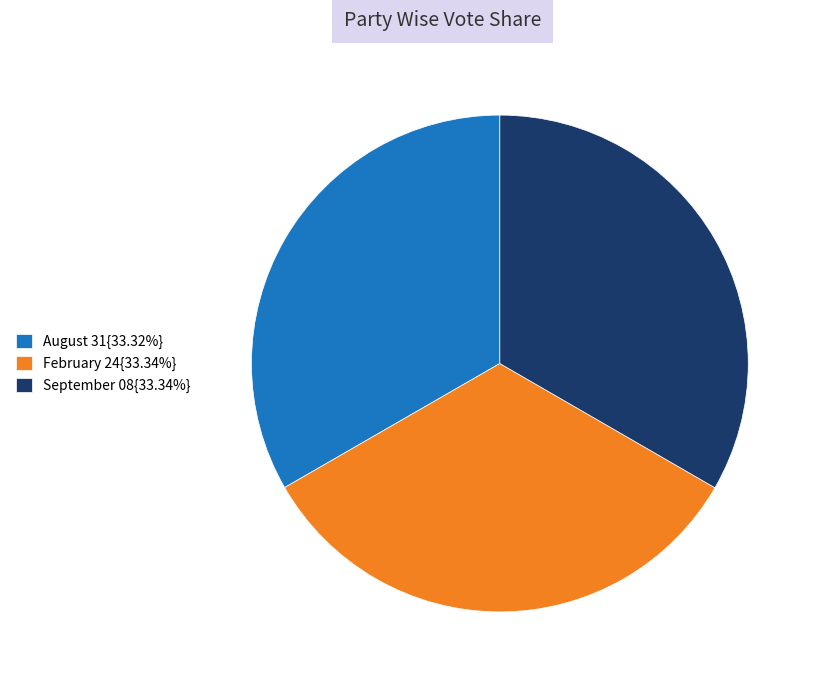

Count the number of slices in the pie.

3